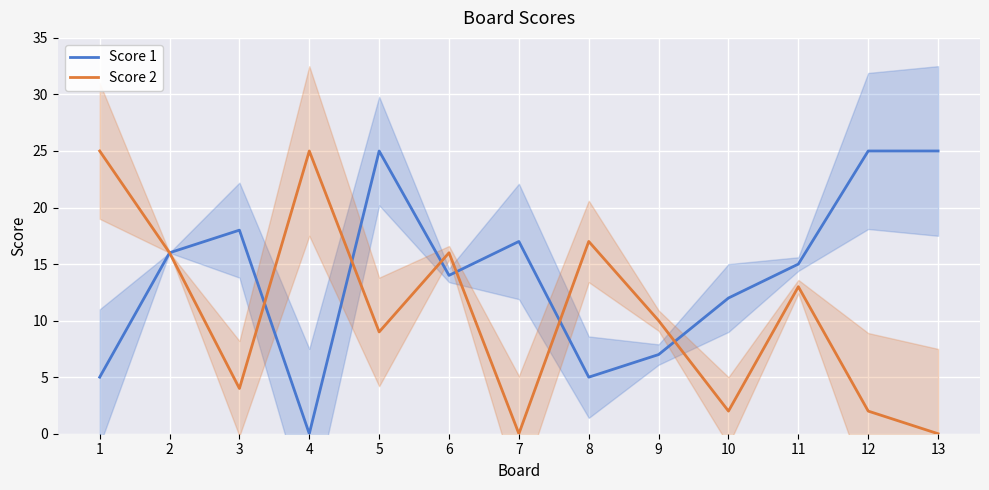

Between 6 and 7, which series saw the biggest shift?

Score 2